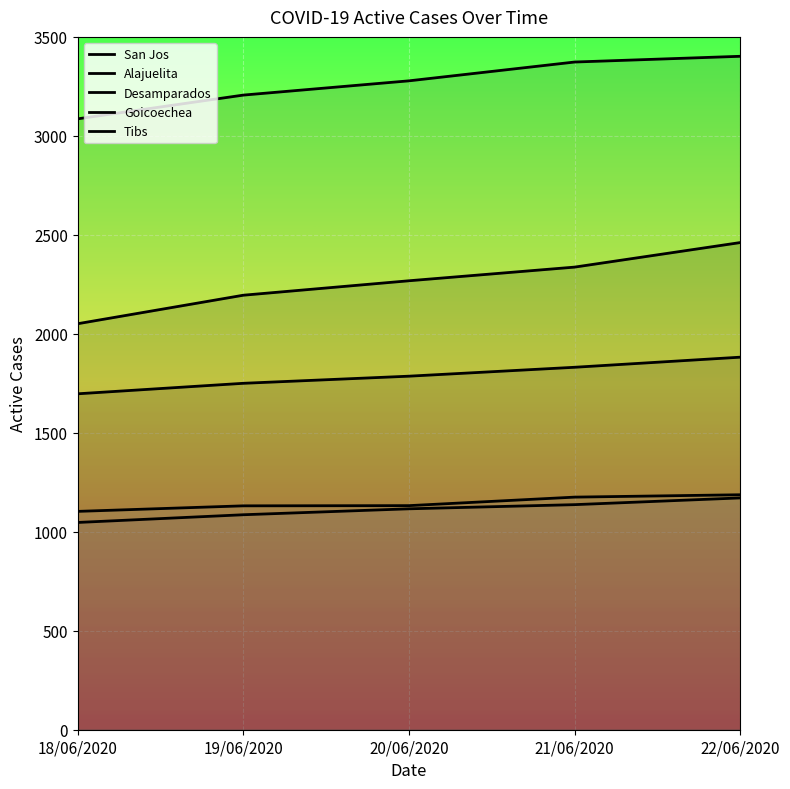

Between 18/06/2020 and 19/06/2020, which series saw the biggest shift?

San Jos